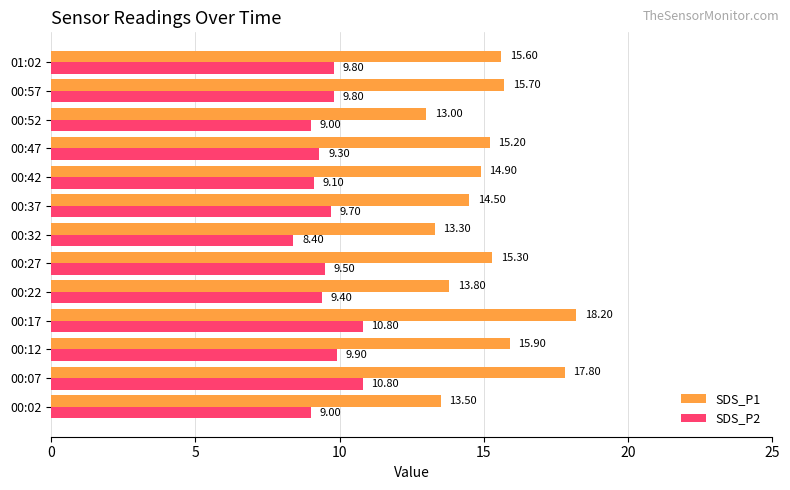

At which category is the sum across all series the highest?

00:17